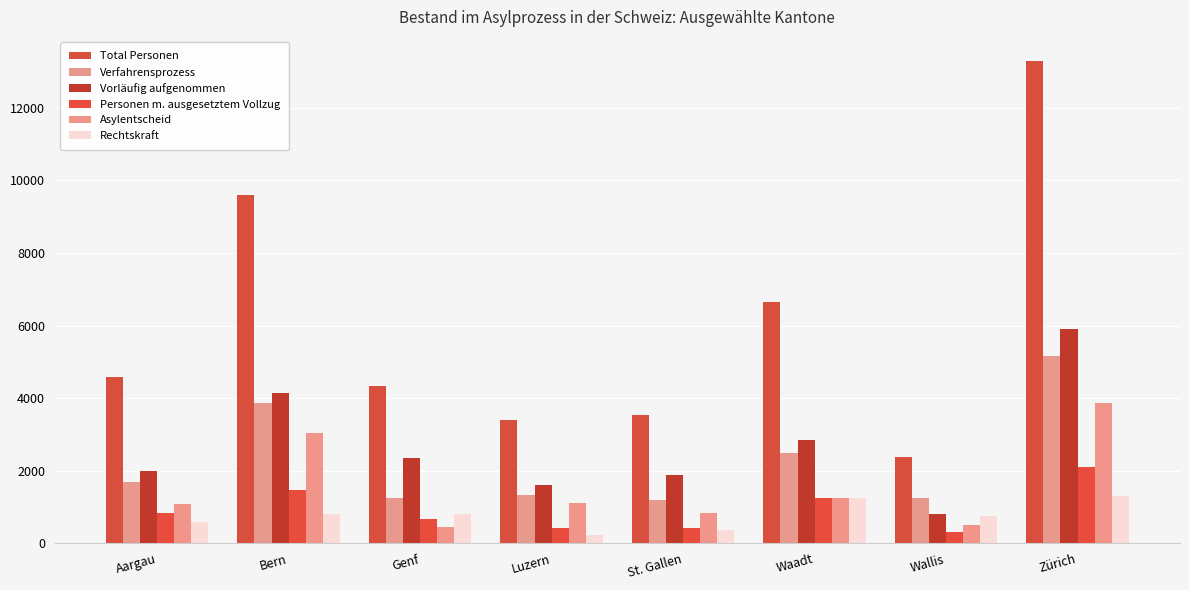

At which label does Total Personen reach its minimum?

Wallis